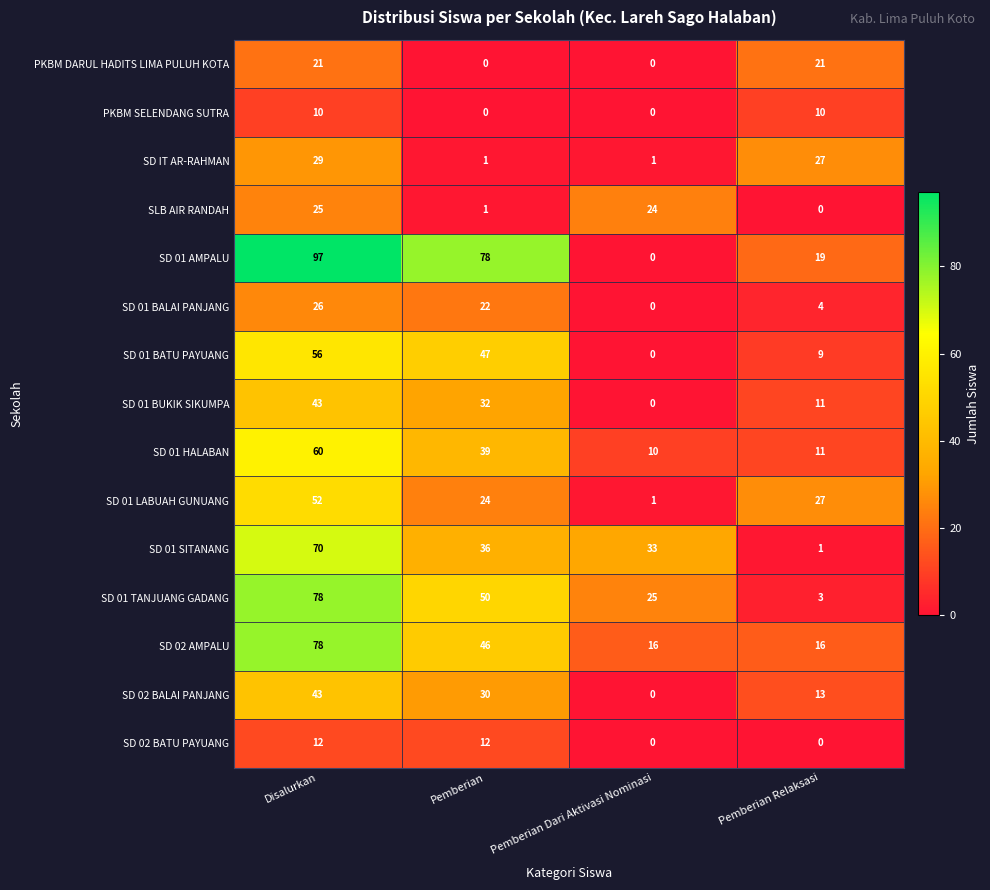

Which series has the largest total across all categories?

SD 01 AMPALU